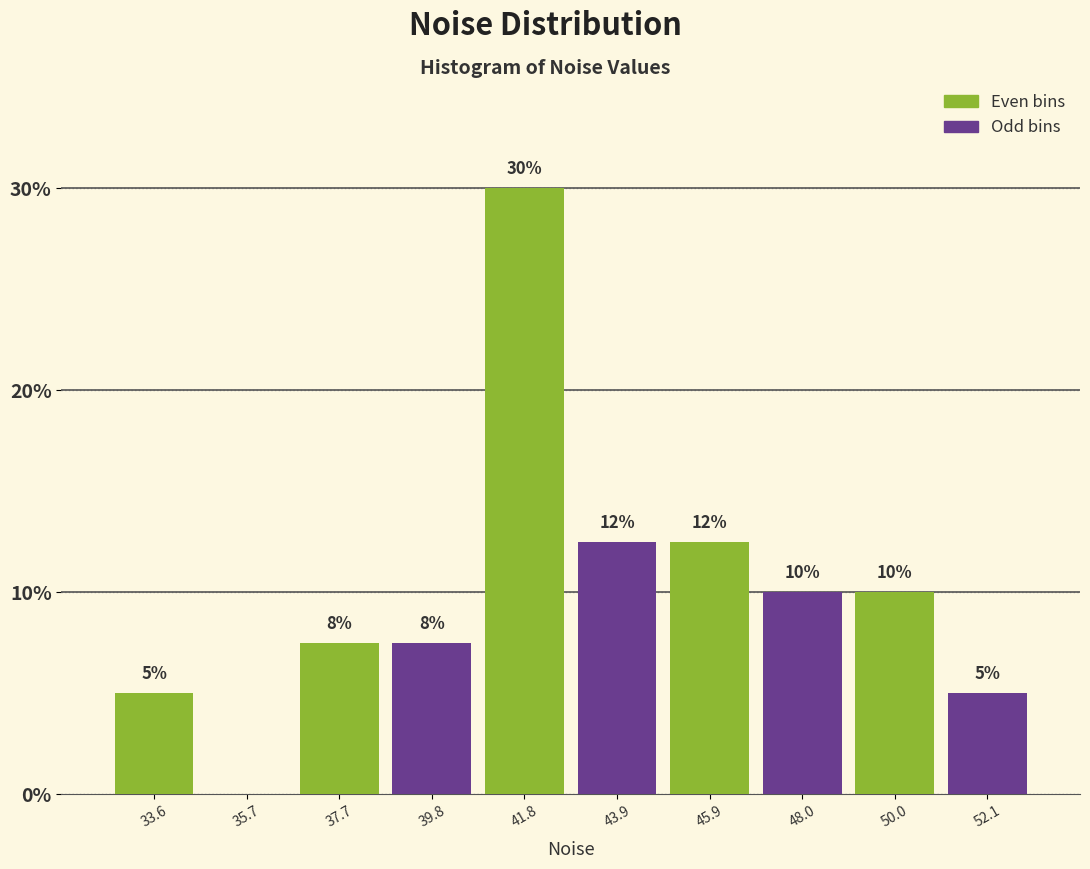

What is the greatest value displayed?

30.0